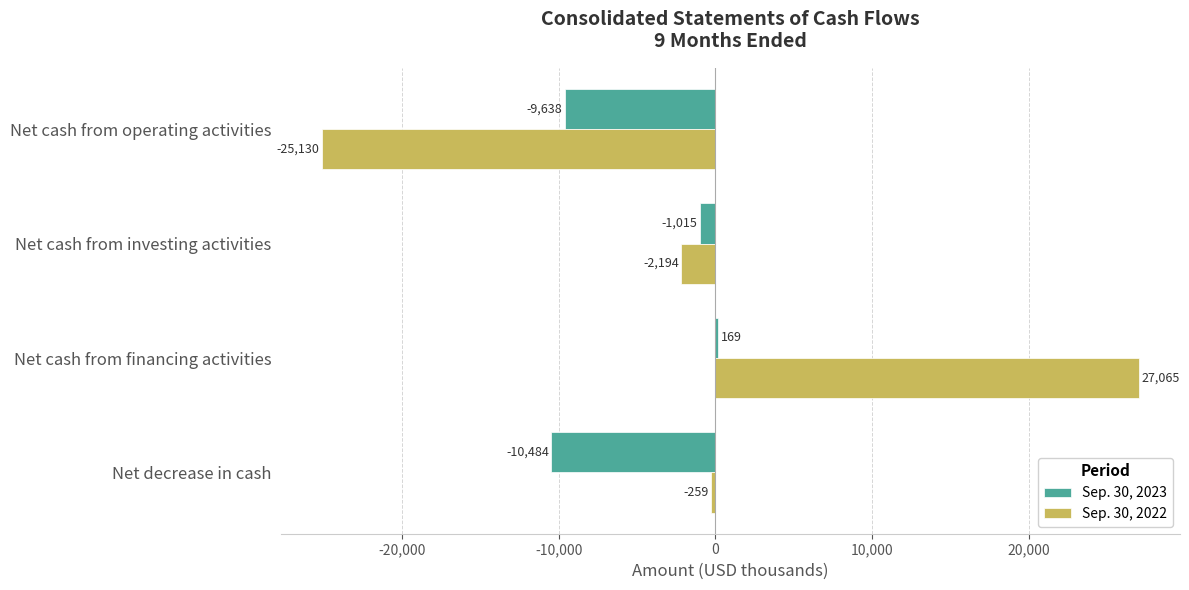

Between Net cash from operating activities and Net cash from investing activities, which series saw the biggest shift?

Sep. 30, 2022